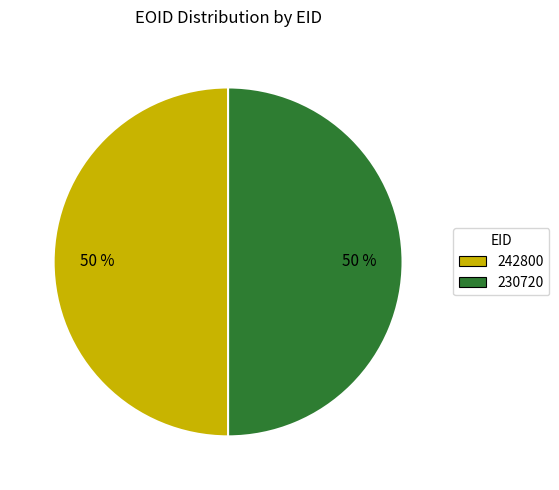

To the nearest percent, what is the combined percentage of 242800 and 230720?

100%